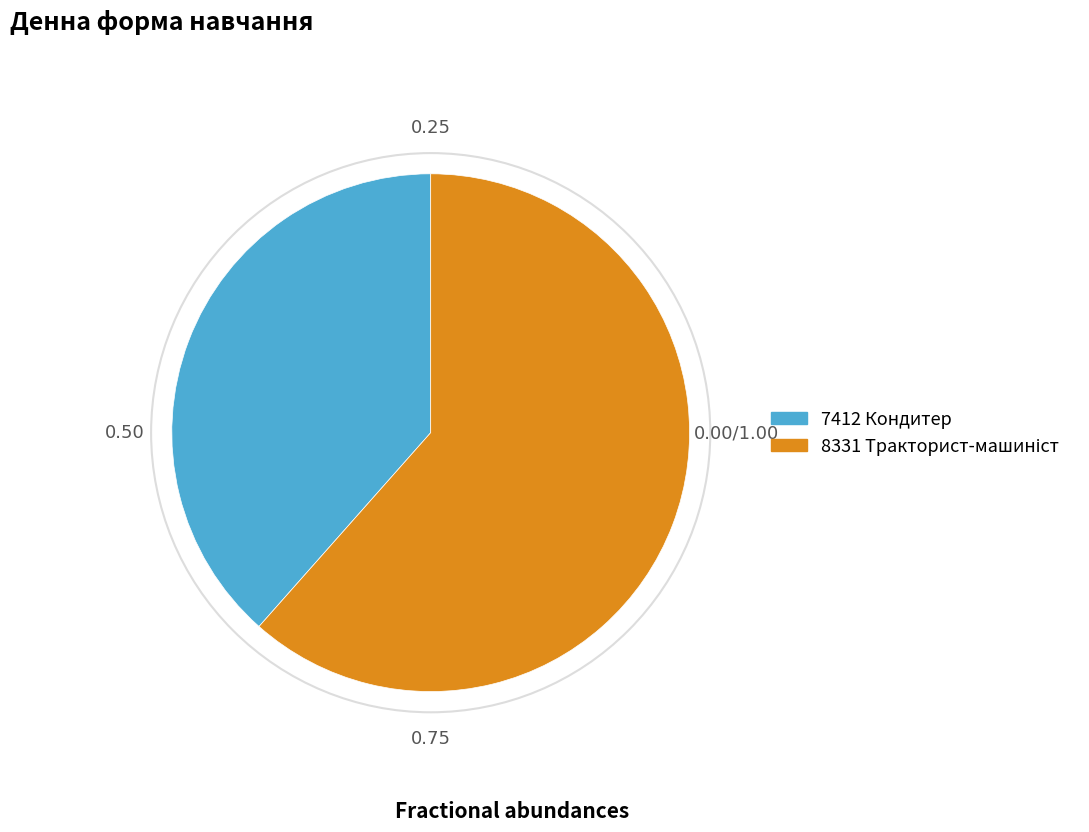

Is there a majority slice in this chart?

Yes